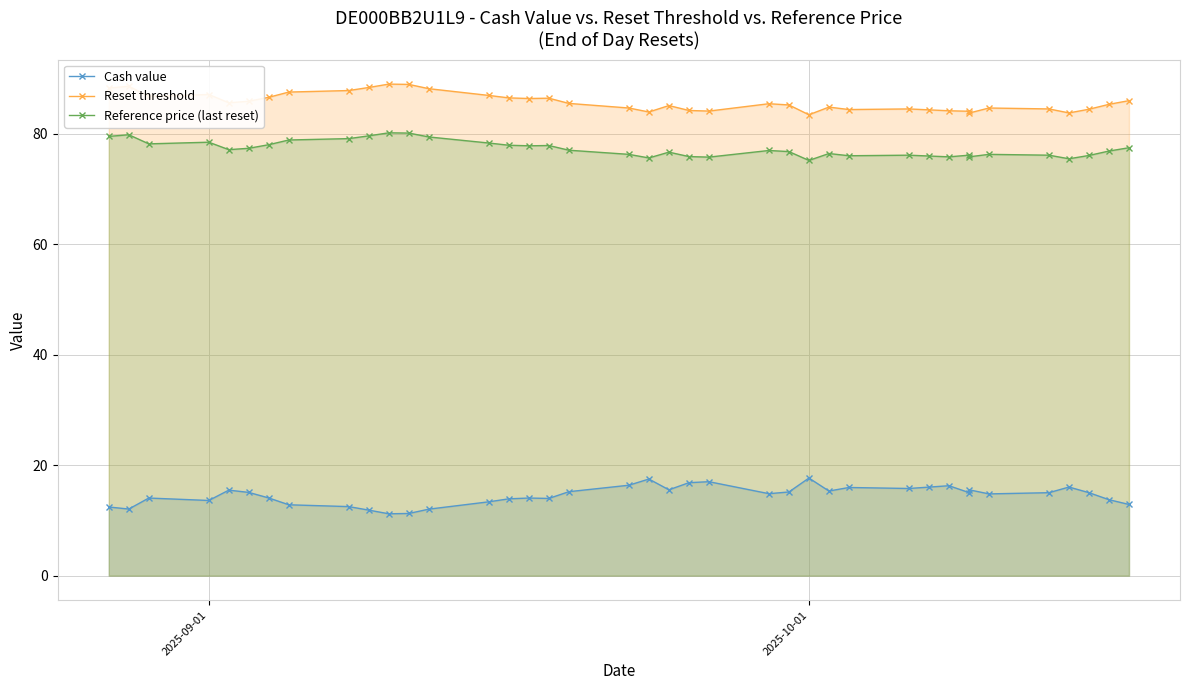

True or false: Reset threshold and Cash value intersect in this chart.

False